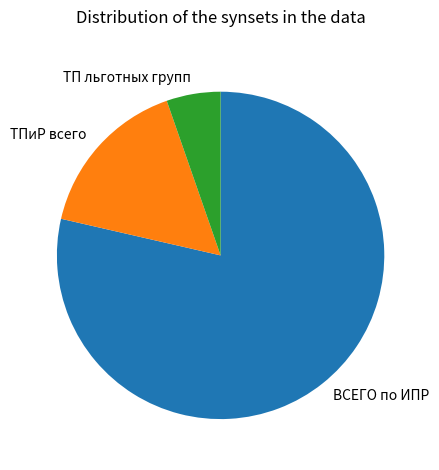

Count the number of slices in the pie.

3